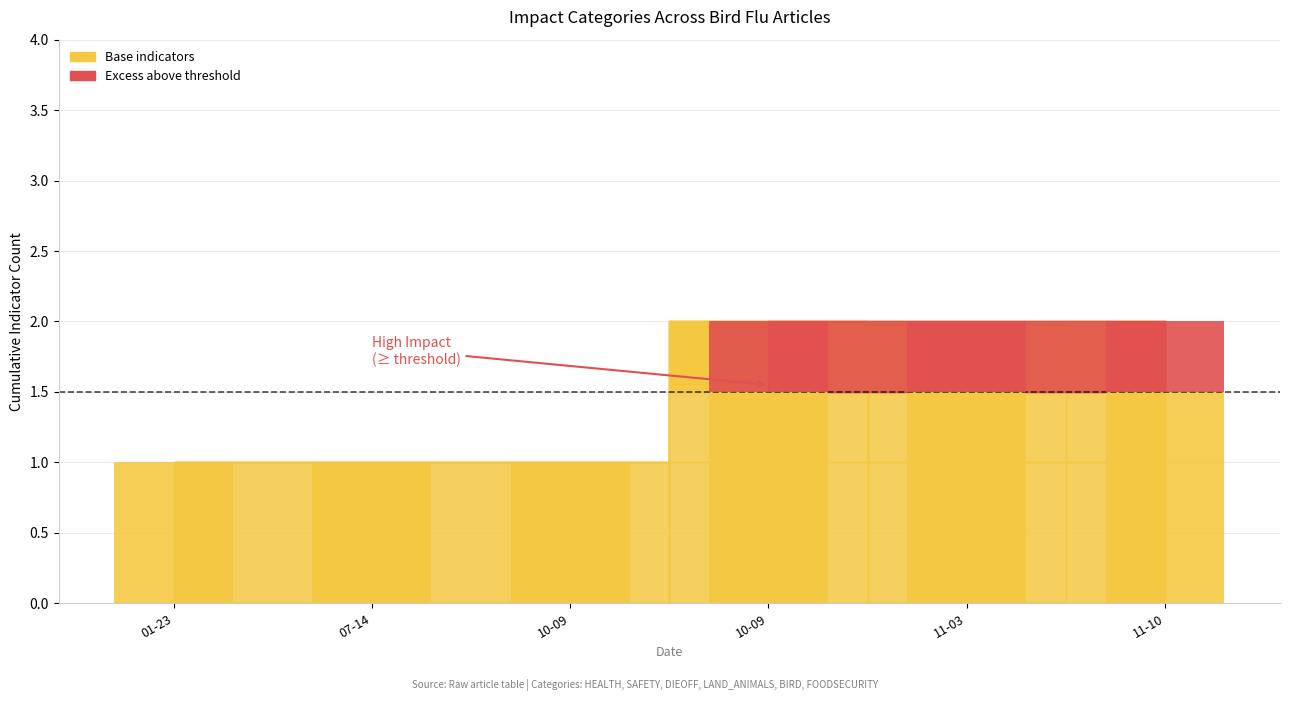

What is the difference between the maximum and minimum values in the HEALTH series?

1